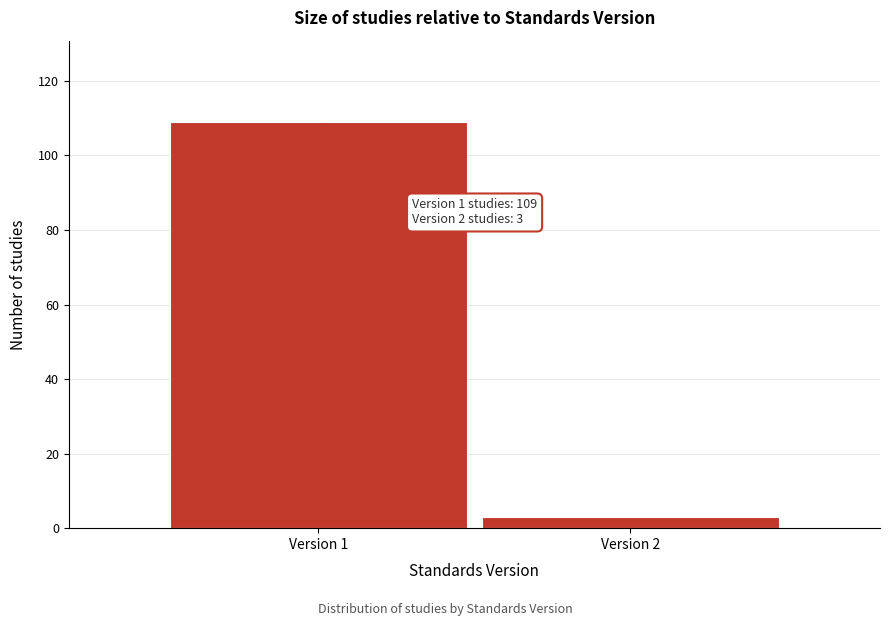

Reading left to right, what are all the values shown in this chart?

109	3